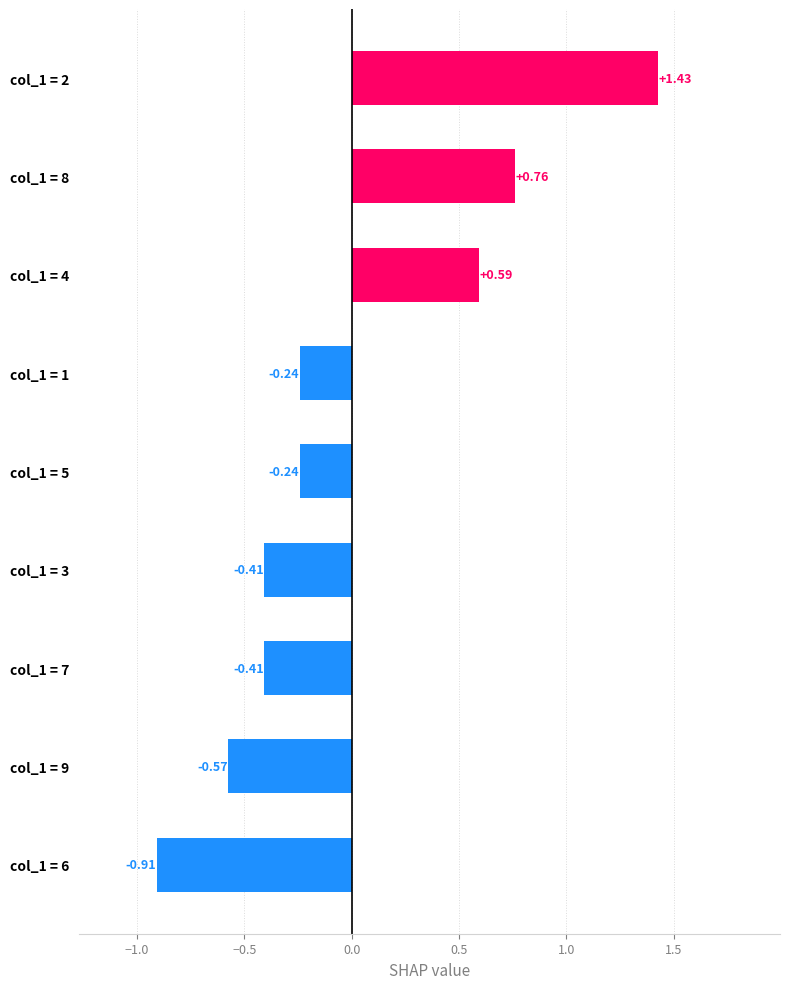

What is the difference between the maximum and minimum values?

2.3